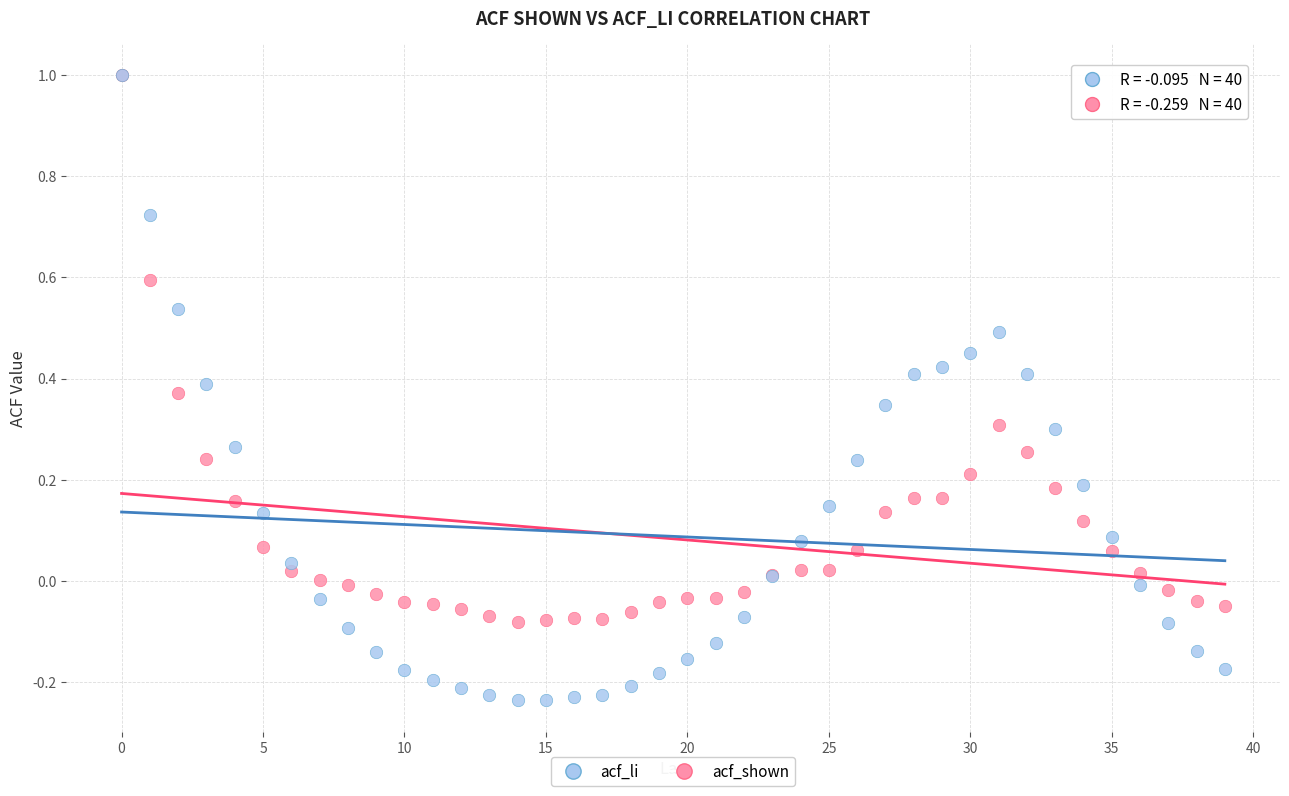

What are all the series names shown in the legend?

acf_li, acf_shown